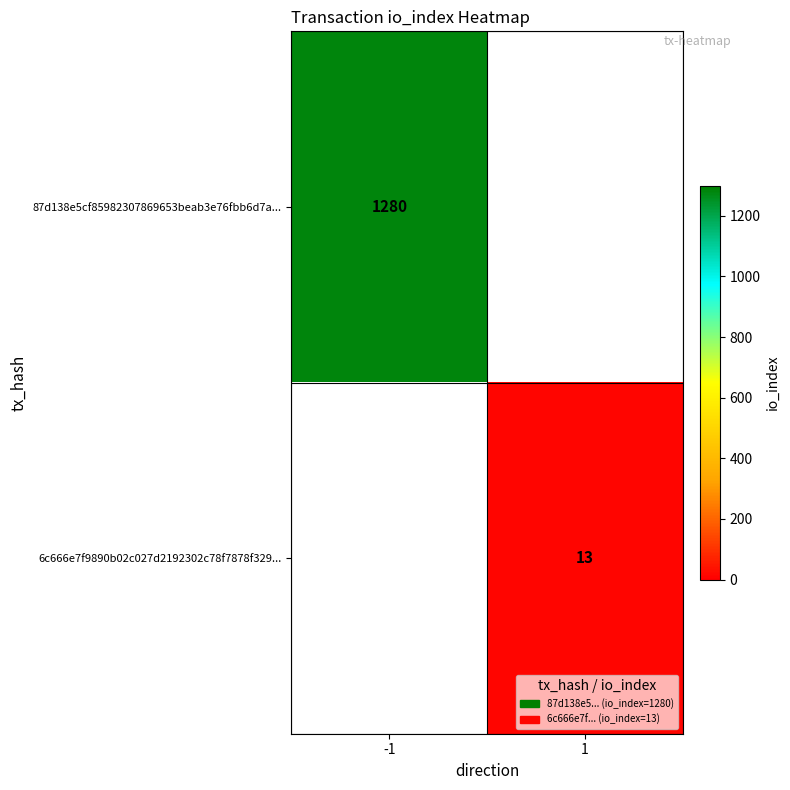

Is it true that 87d138e5cf85982307869653beab3e76fbb6d7a... equals 2219 at -1?

False